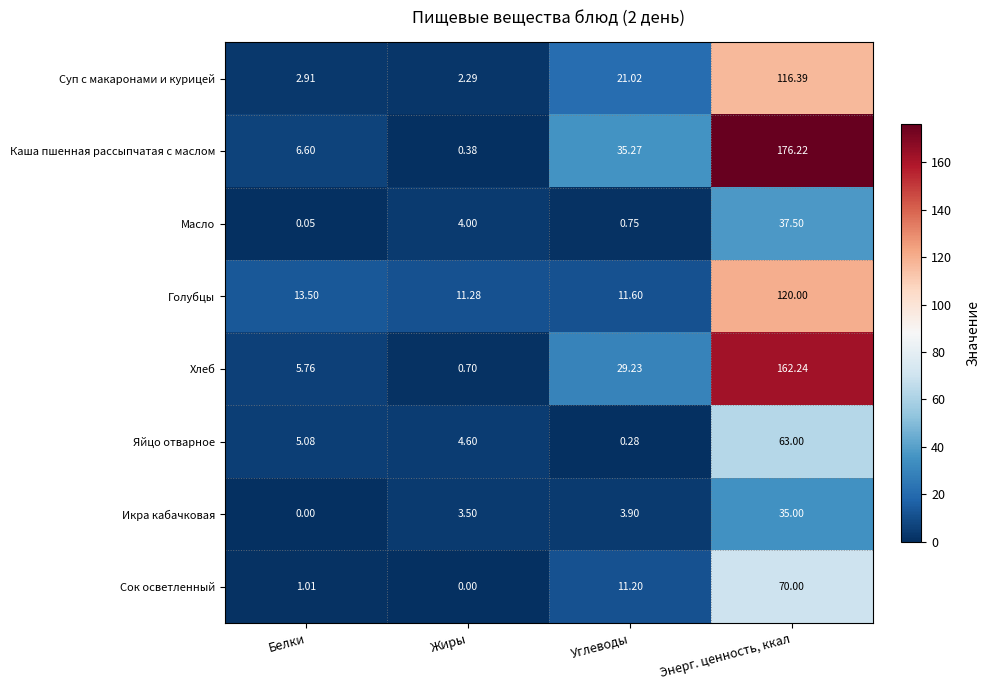

Which series has the widest spread of values?

Каша пшенная рассыпчатая с маслом